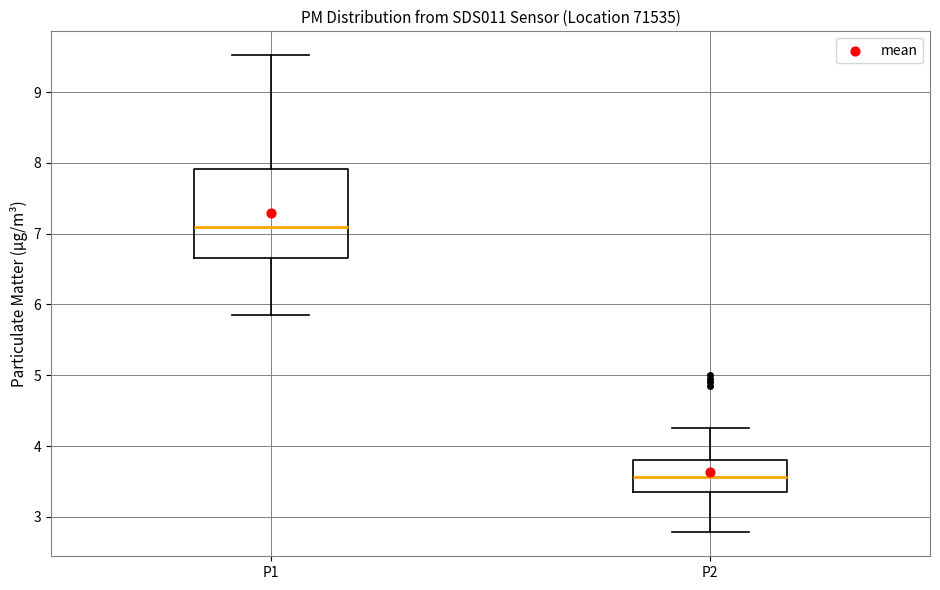

Which box is the tallest, from its lower edge to its upper edge?

P1